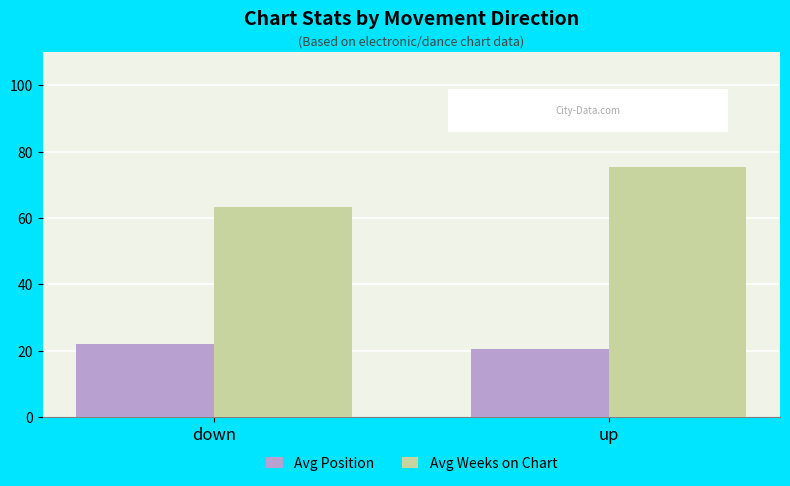

What is the difference between the Avg Weeks on Chart values at down and up?

12.2